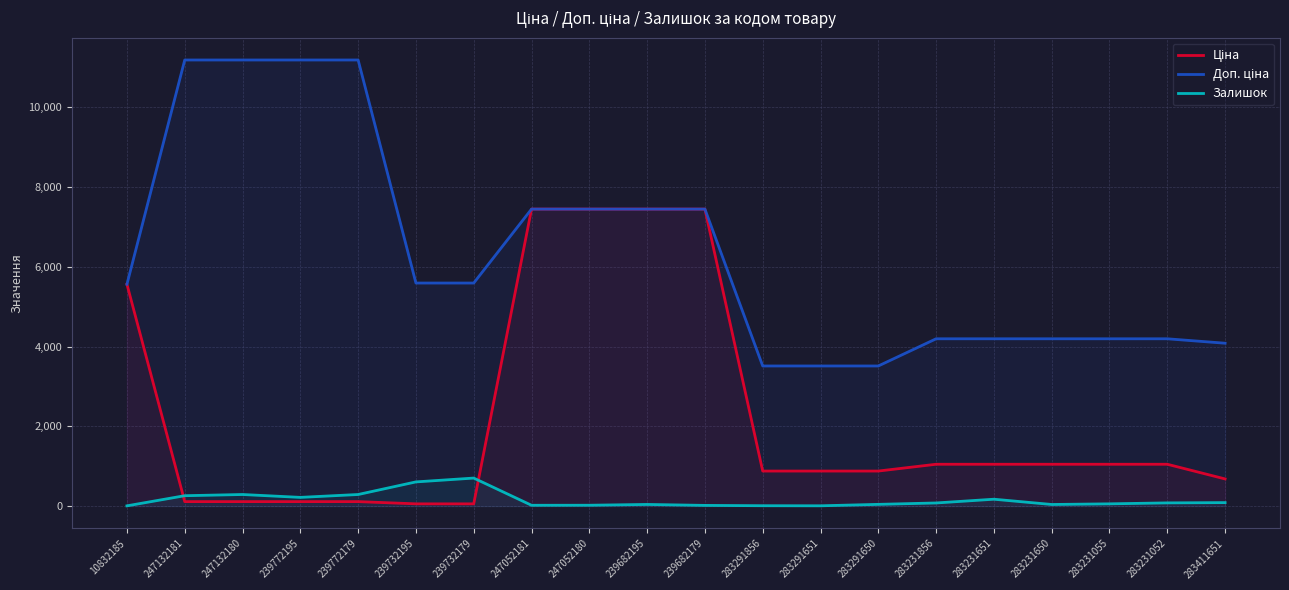

Rank the series by their maximum value, from highest to lowest.

Доп. ціна, Ціна, Залишок